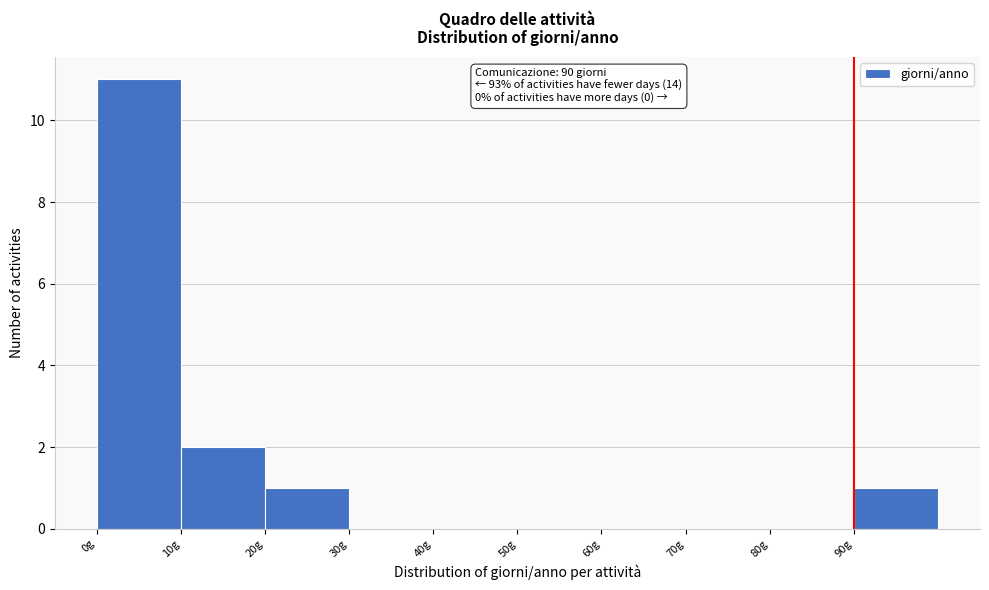

Over which range of the x-axis is the bar tallest?

0 to 10